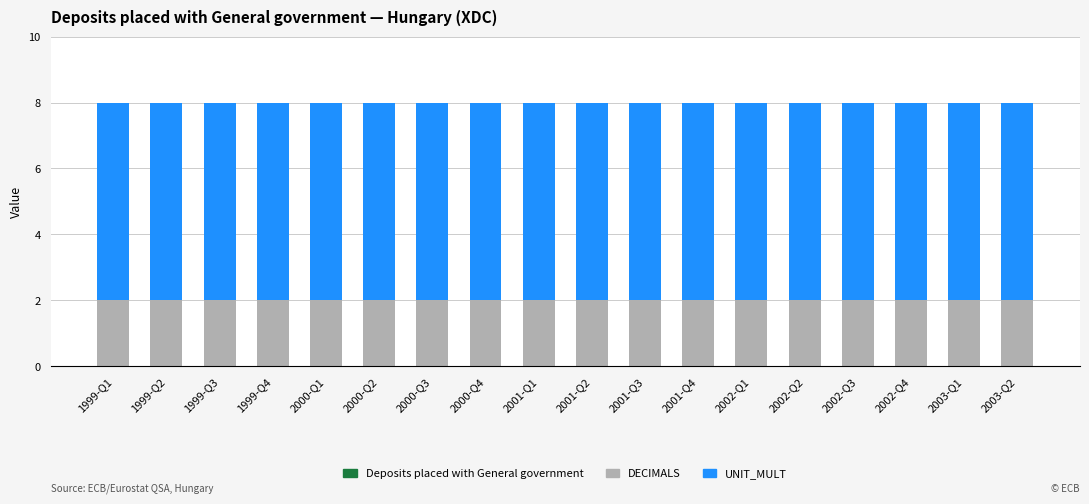

What is the total value across all series at 2001-Q1?

8